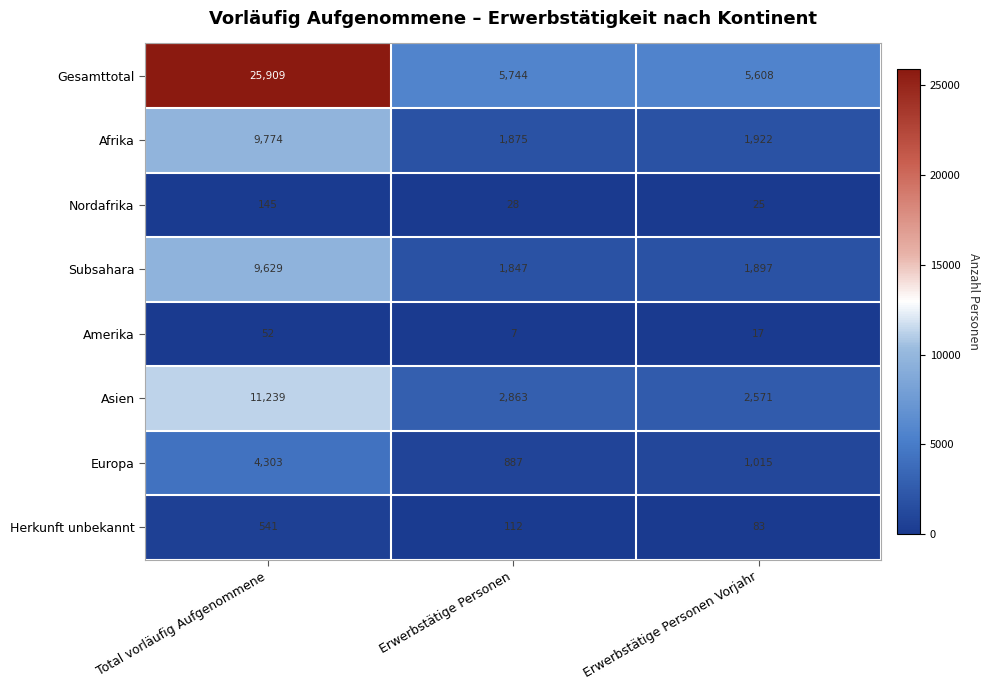

How many categories are shown in the chart?

3